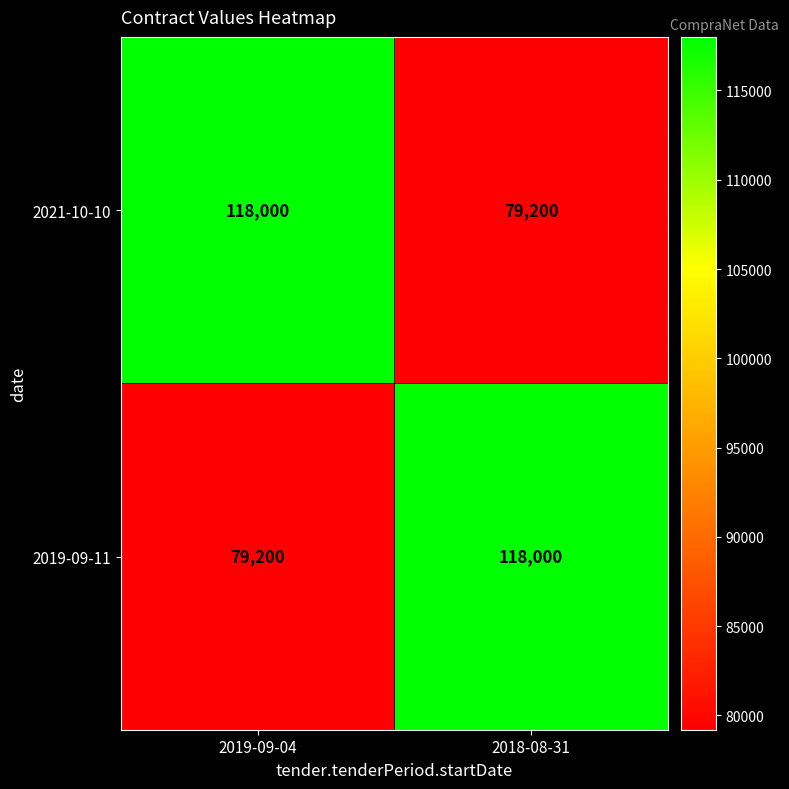

How many data points does each series have?

2